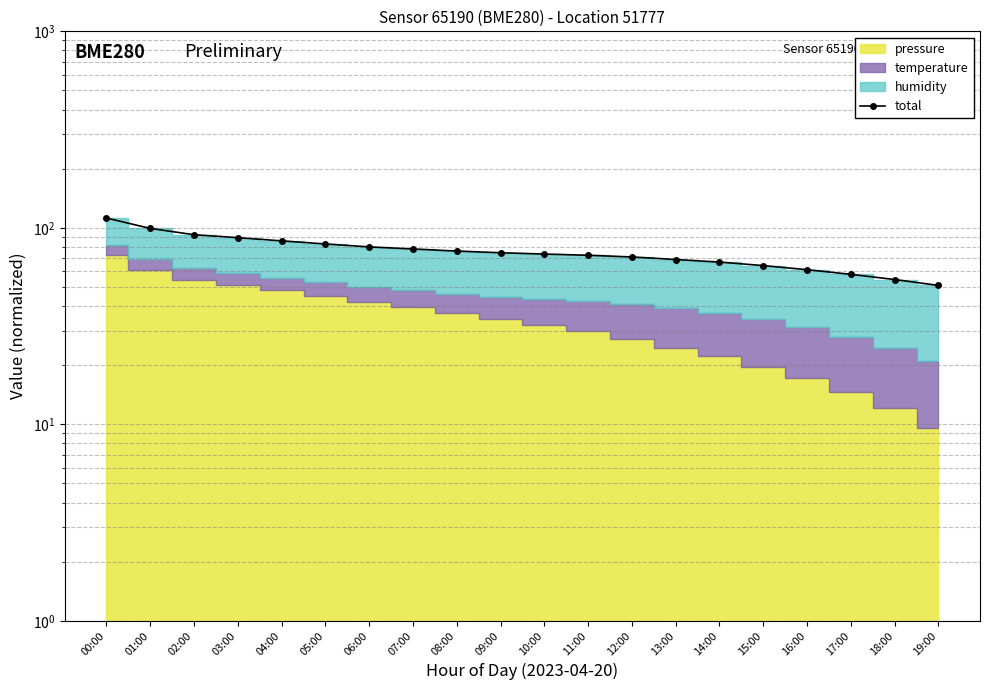

Where is the data nearest to the value 81?

06:00